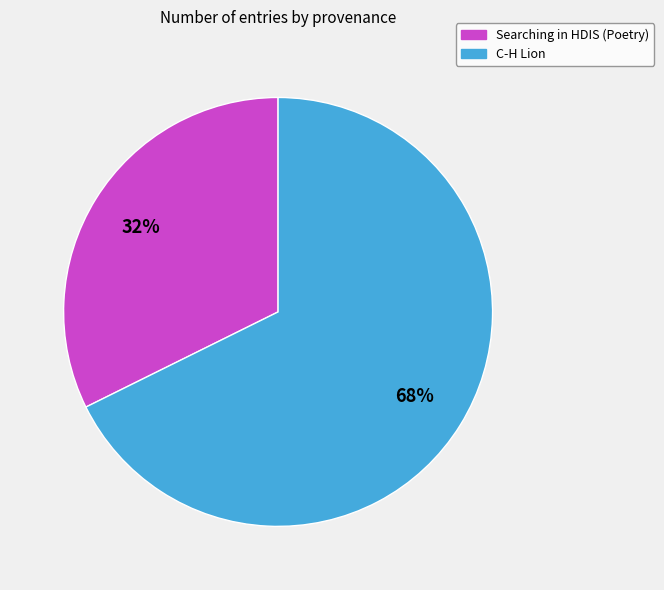

To the nearest percent, what portion does Searching in HDIS (Poetry) represent?

32%